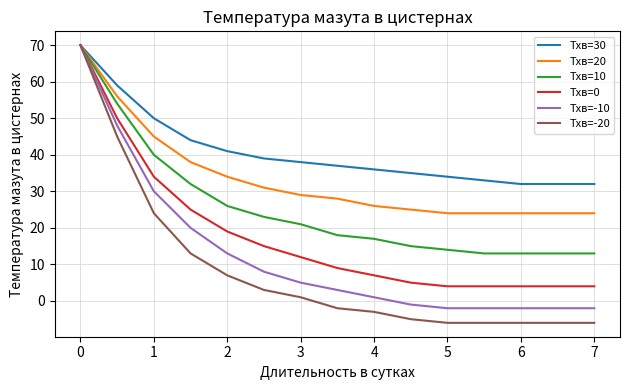

Which series has the largest total across all categories?

Тхв=30